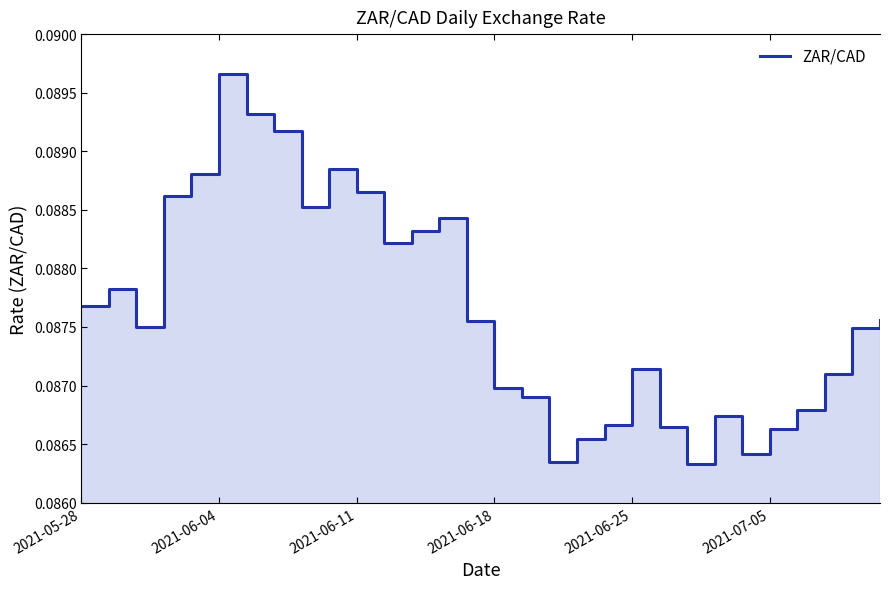

The value at 2021-06-04 is 0.1. True or false?

False